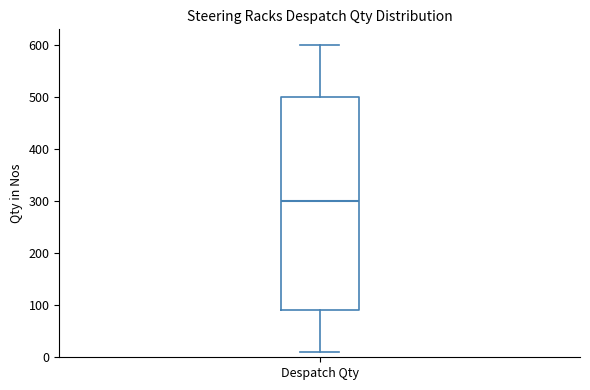

Where does the lower whisker of the box for Despatch Qty end on the y-axis? The values are not printed on the chart, so give them approximately, as read against the axis.

10